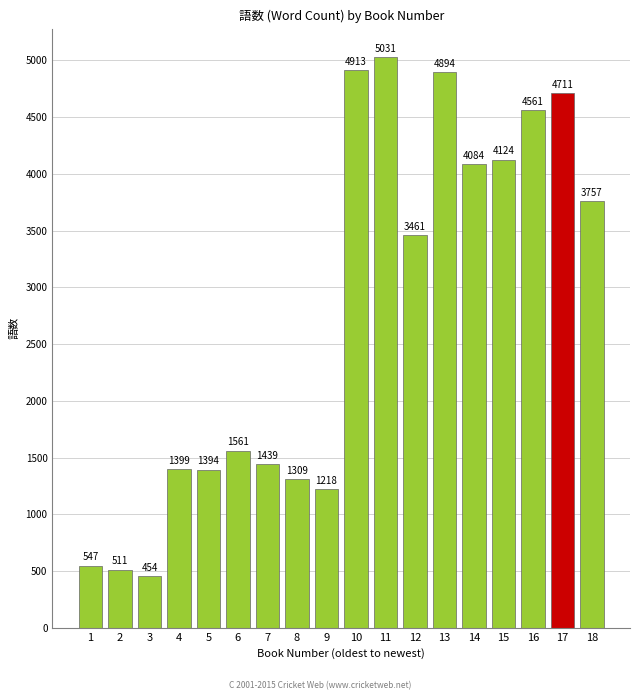

Reading left to right, extract all data points from this chart.

1=547	2=511	3=454	4=1399	5=1394	6=1561	7=1439	8=1309	9=1218	10=4913	11=5031	12=3461	13=4894	14=4084	15=4124	16=4561	17=4711	18=3757